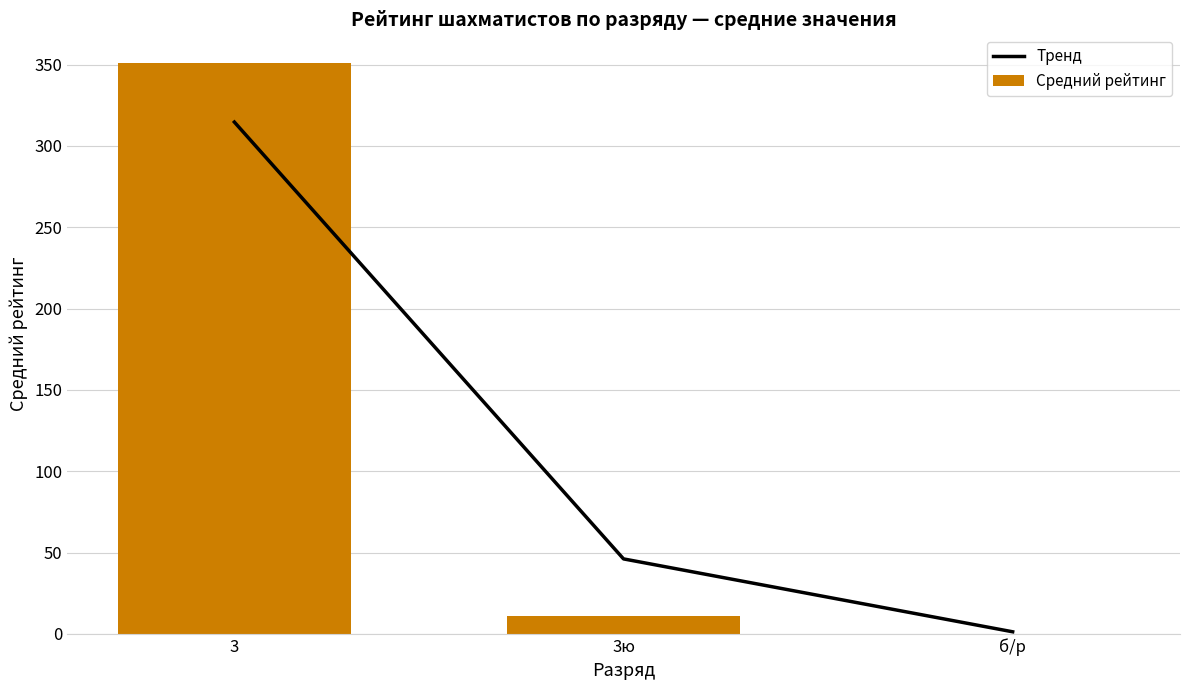

What position from the right is б/р?

1